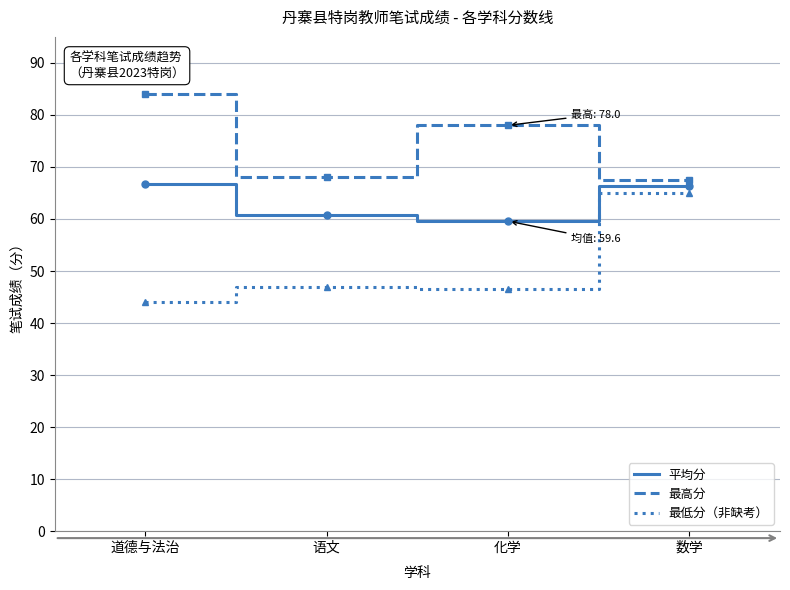

Which series has the largest total across all categories?

最高分